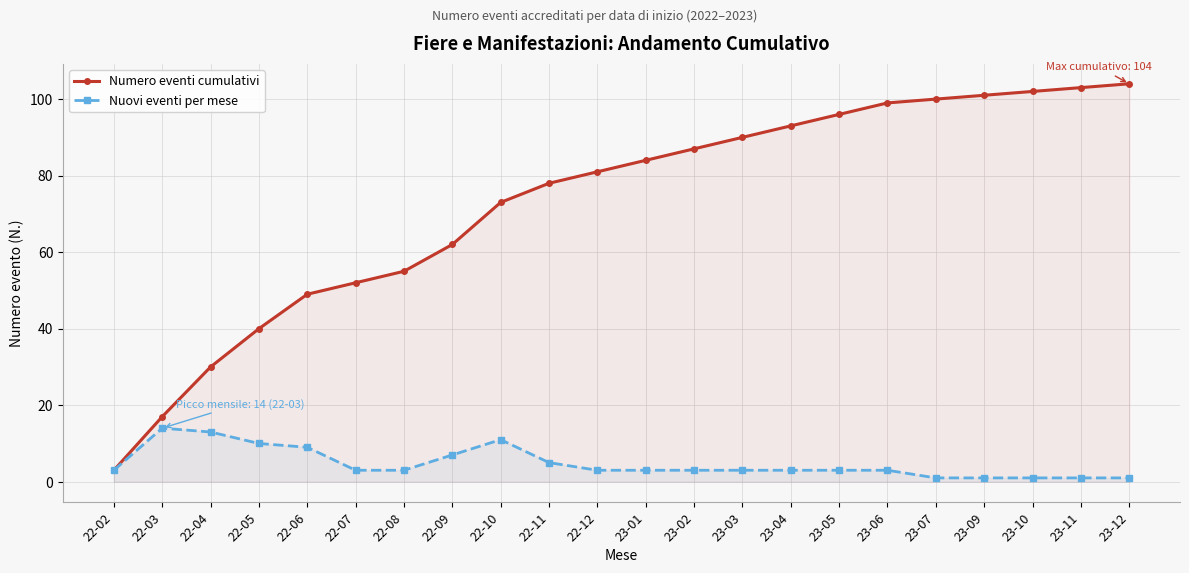

At how many categories does at least one series exceed 53?

16